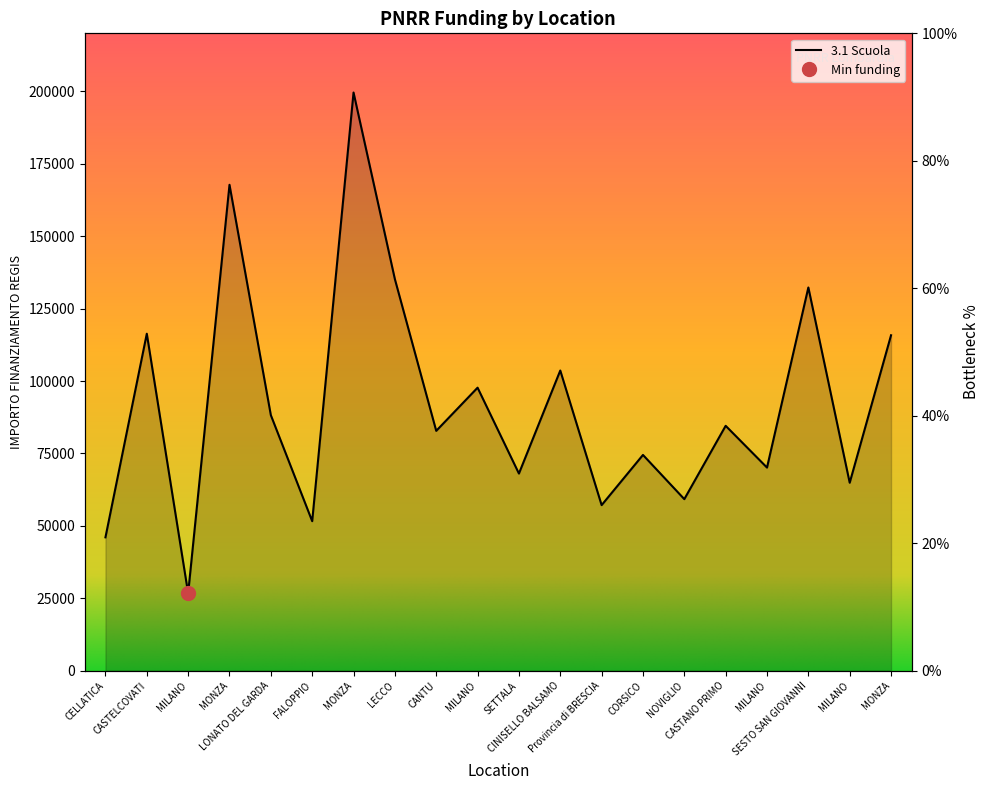

Reading right to left, transcribe all the data shown in this chart.

52.6	29.5	60.1	31.9	38.4	26.9	33.9	26.0	47.1	30.9	44.4	37.6	61.4	90.7	23.5	40.1	76.2	12.1	52.9	20.9